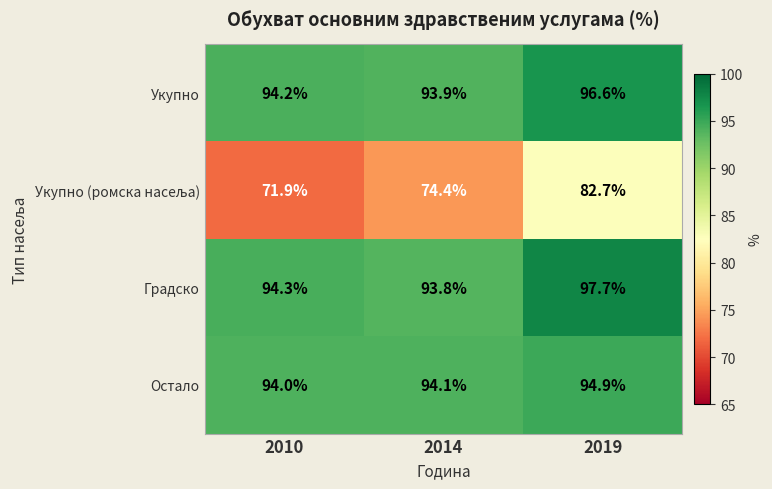

What is the spread (max minus min) of values at 2014?

19.7